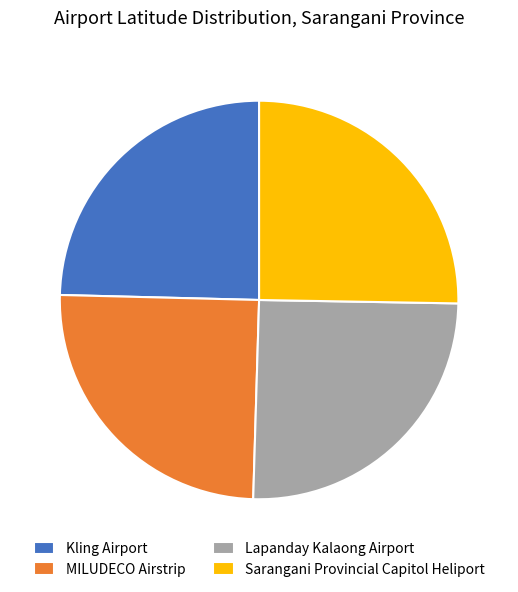

What is the ratio of the value at Lapanday Kalaong Airport to the value at Kling Airport?

1.0